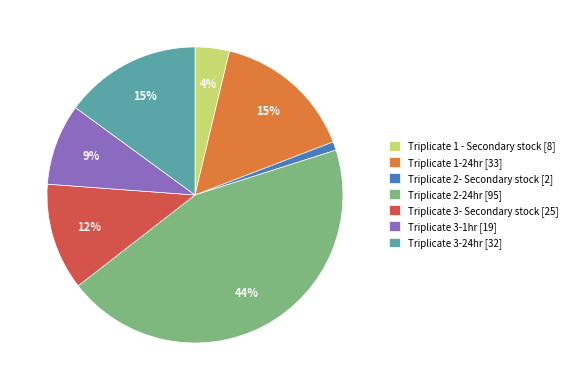

To the nearest percent, what is the combined percentage of Triplicate 2-24hr and Triplicate 2- Secondary stock?

45%